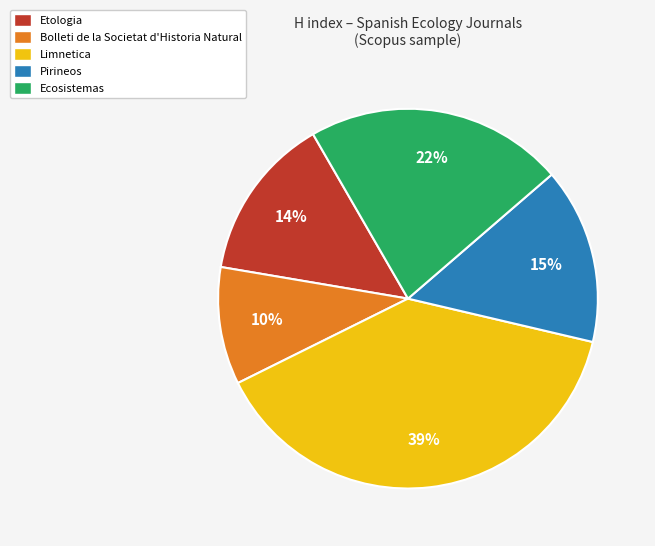

How many segments does this pie chart have?

5